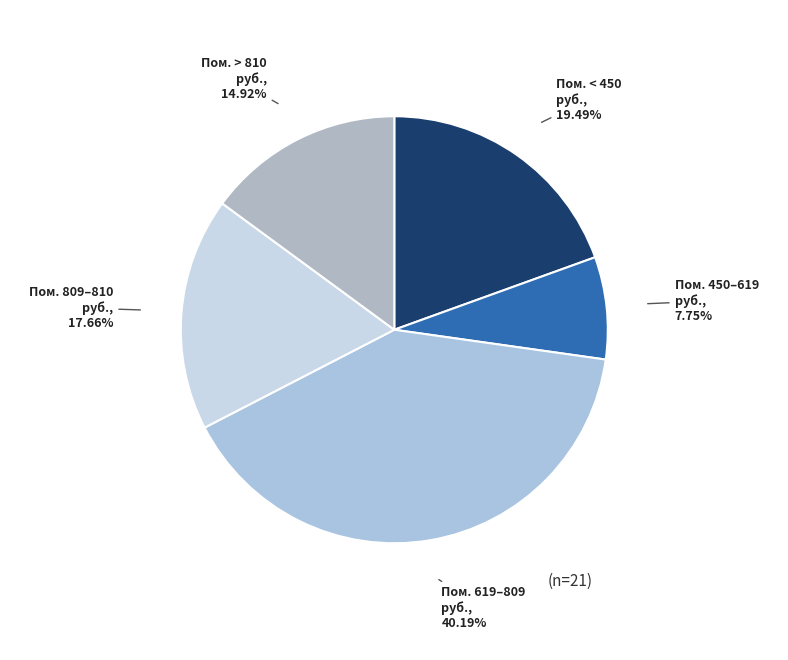

What is the smallest slice in the pie chart?

Пом. 450–619 руб.